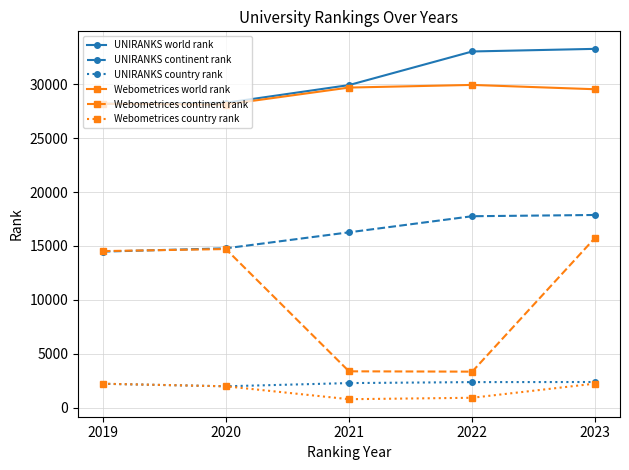

Which series has the largest total across all categories?

UNIRANKS world rank